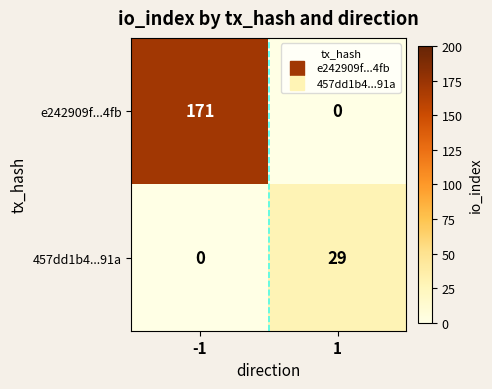

What is the difference between the maximum and minimum values in the 457dd1b4...91a series?

29